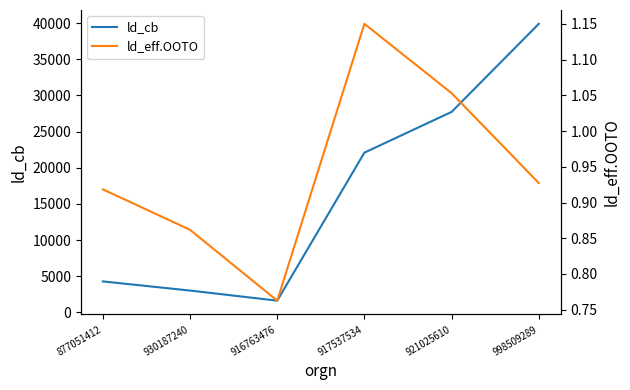

Which category has the highest value across all series?

998509289